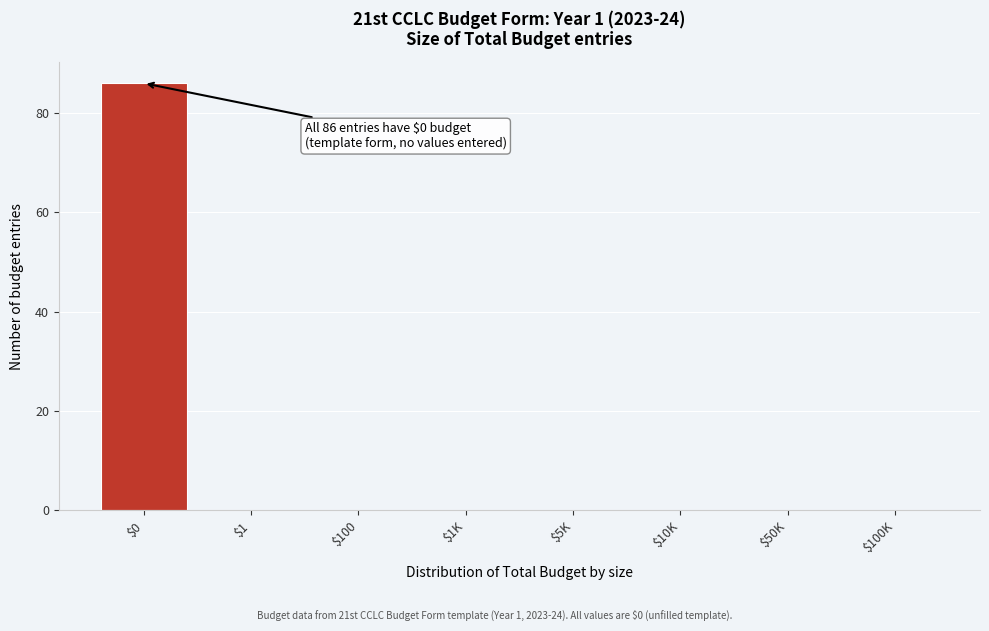

Which label corresponds to the largest value in the chart?

$0